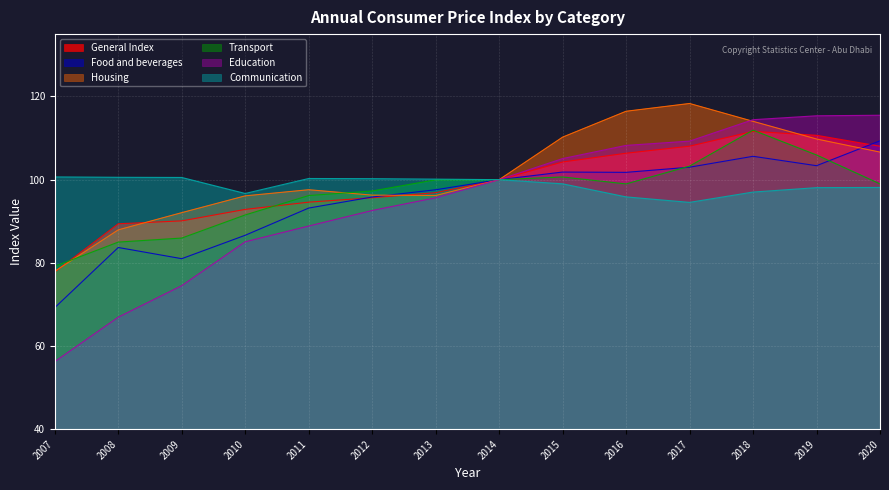

What is the maximum value shown in the chart?

118.3